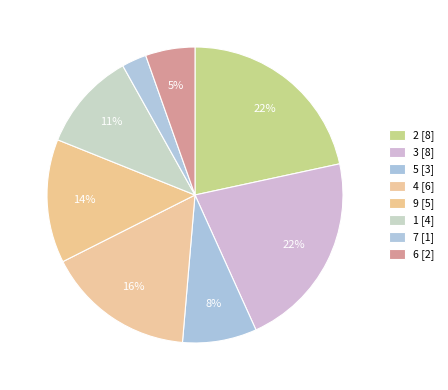

What percentage is the 3 slice, to the nearest percent?

22%